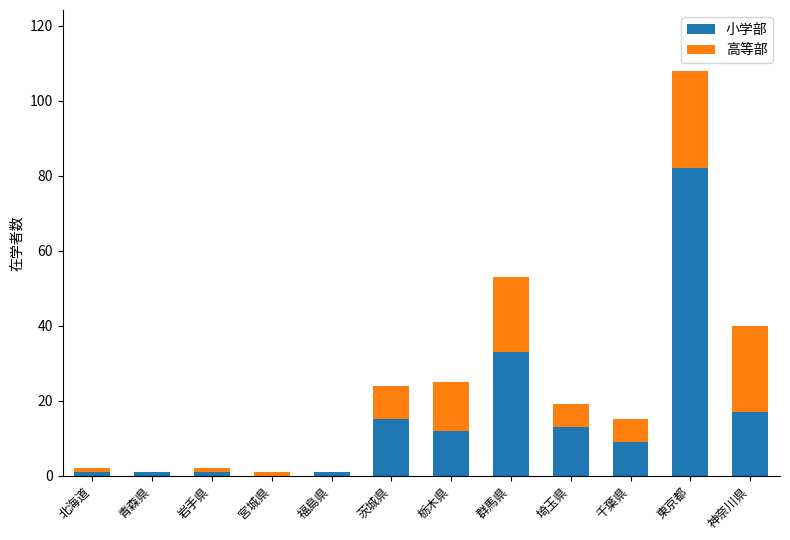

What is the maximum value for 小学部?

82